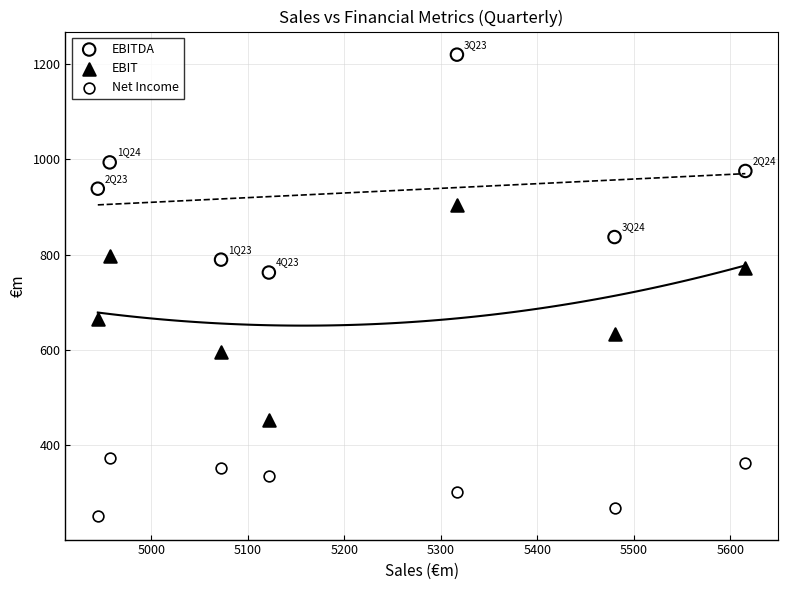

Which series reaches the maximum Y coordinate?

EBITDA